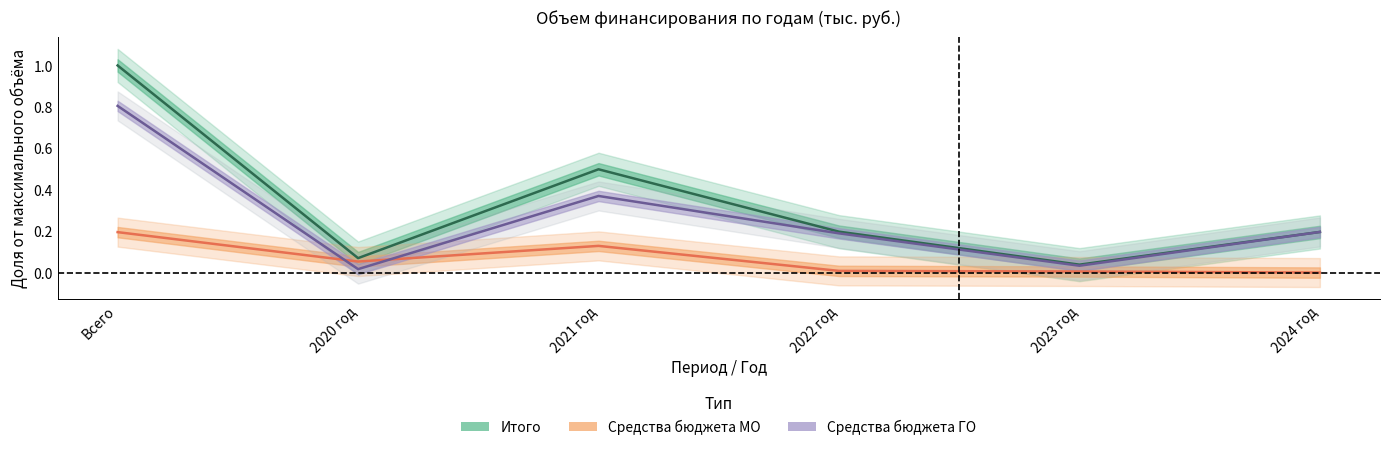

Reading right to left, extract all data points from this chart.

Итого: 2024 год=0.2	2023 год=0.0	2022 год=0.2	2021 год=0.5	2020 год=0.1	Всего=1.0
Средства бюджета МО: 2024 год=0.0	2023 год=0.0	2022 год=0.0	2021 год=0.1	2020 год=0.1	Всего=0.2
Средства бюджета ГО: 2024 год=0.2	2023 год=0.0	2022 год=0.2	2021 год=0.4	2020 год=0.0	Всего=0.8